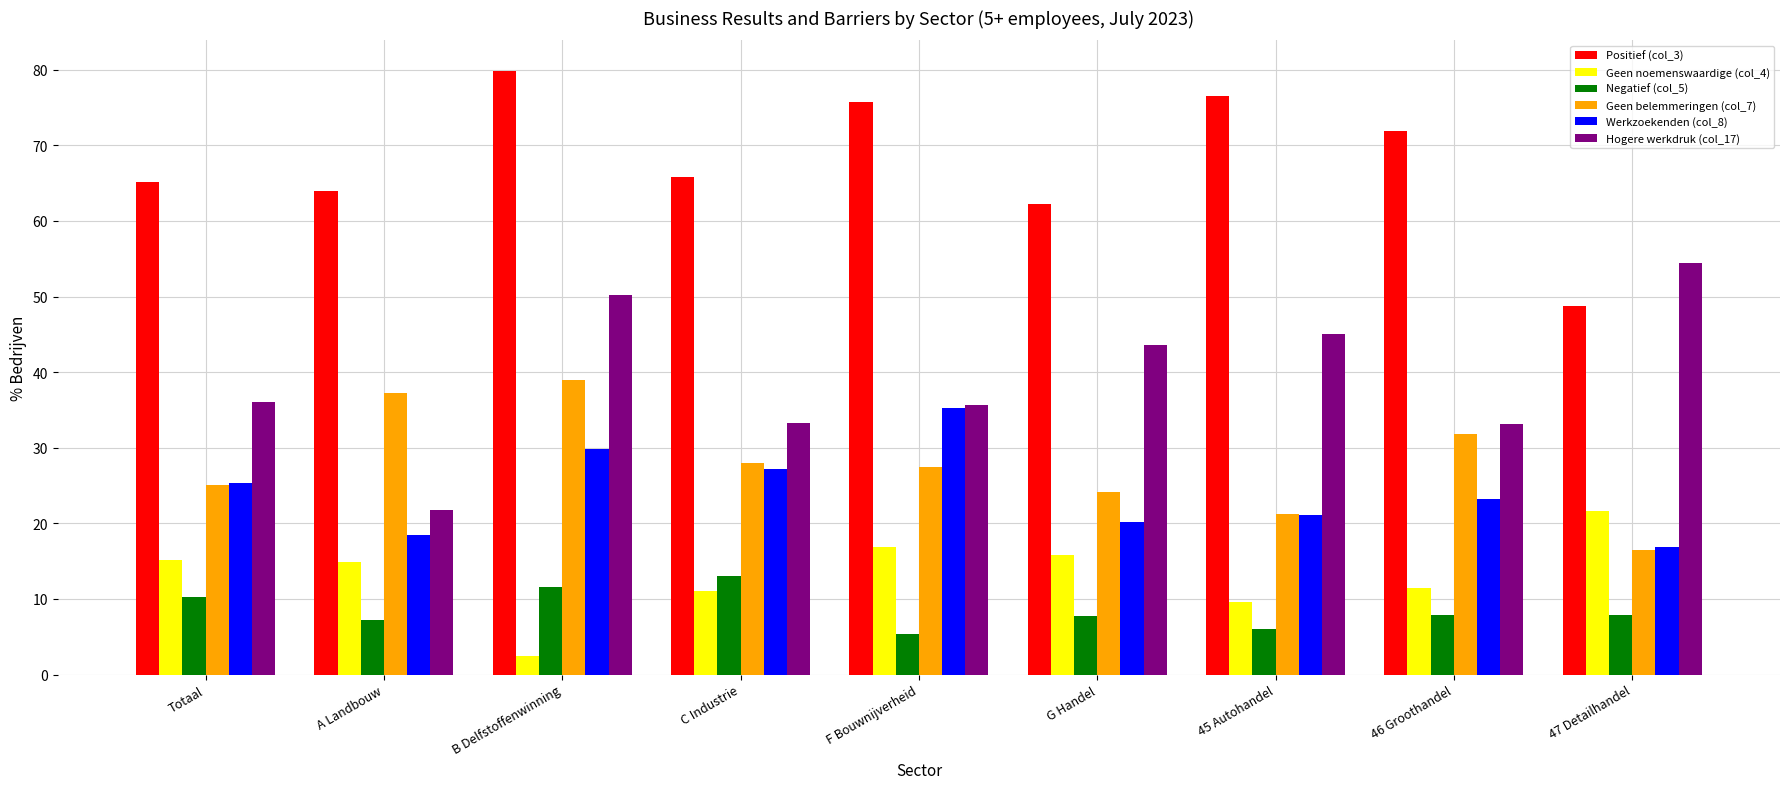

Are the bars grouped side by side (vs. stacked)?

Yes